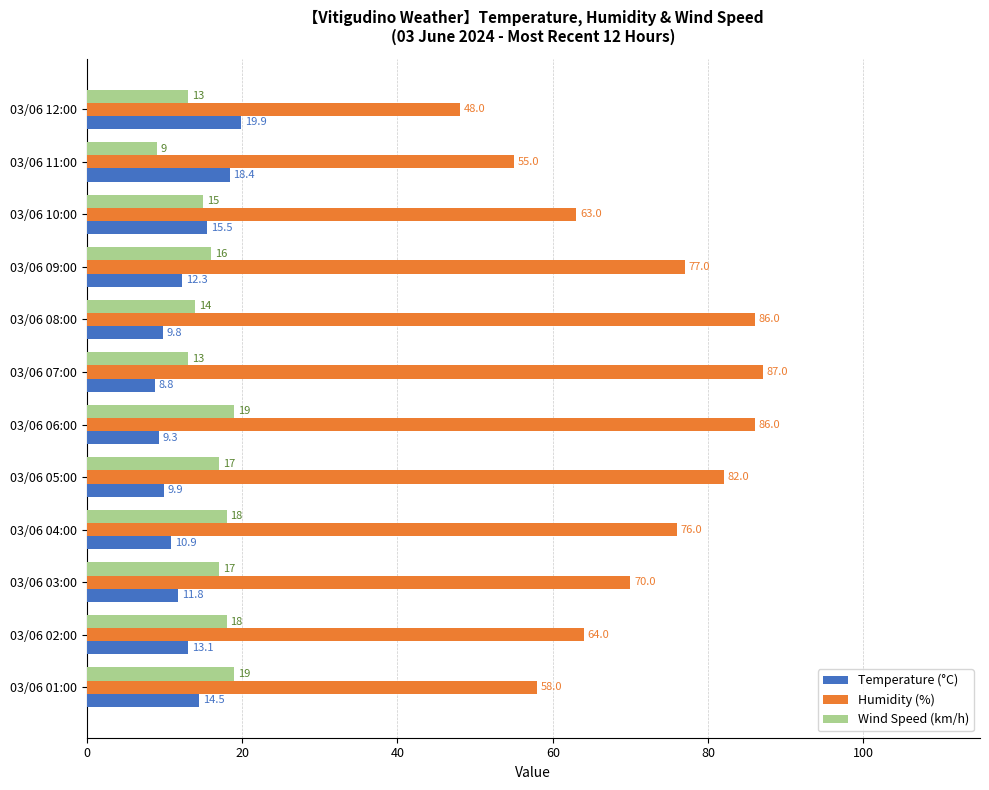

What is the sum of all Temperature (°C) values?

154.2